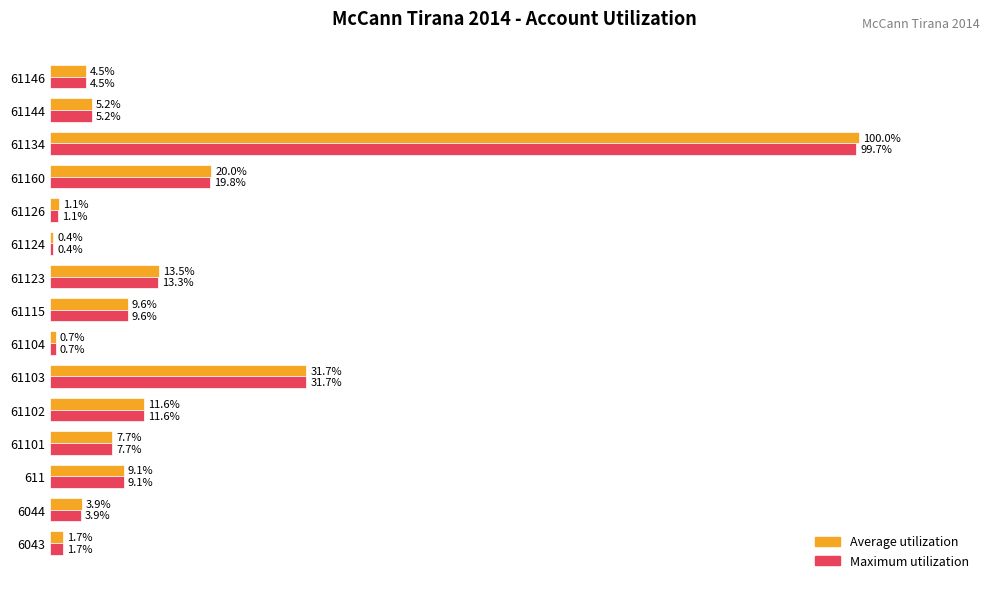

Which series has the largest total across all categories?

Average utilization